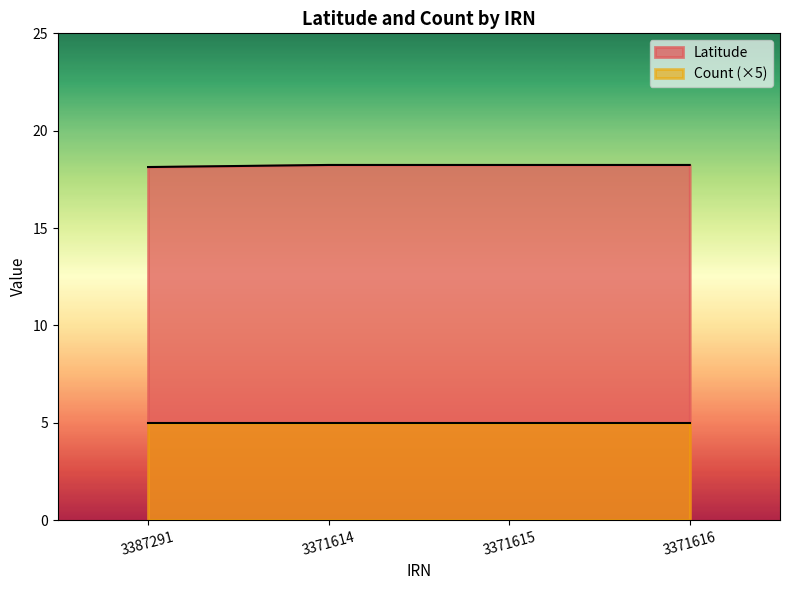

What position from the right is 3371614?

3